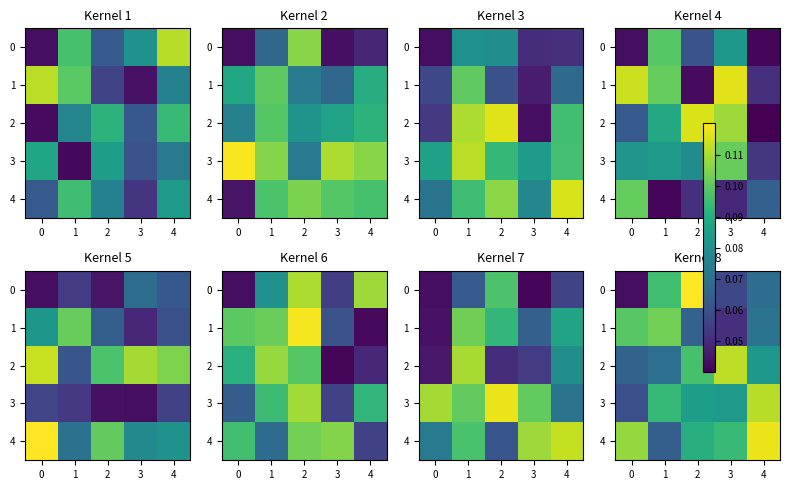

At how many categories does at least one series exceed 0?

5